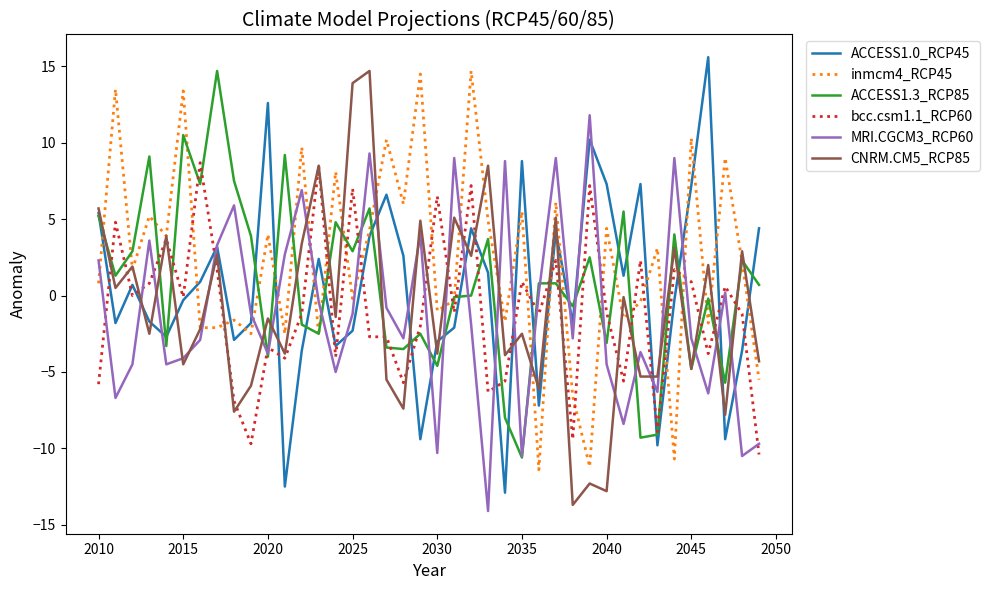

What is the minimum value shown in the chart?

-14.1